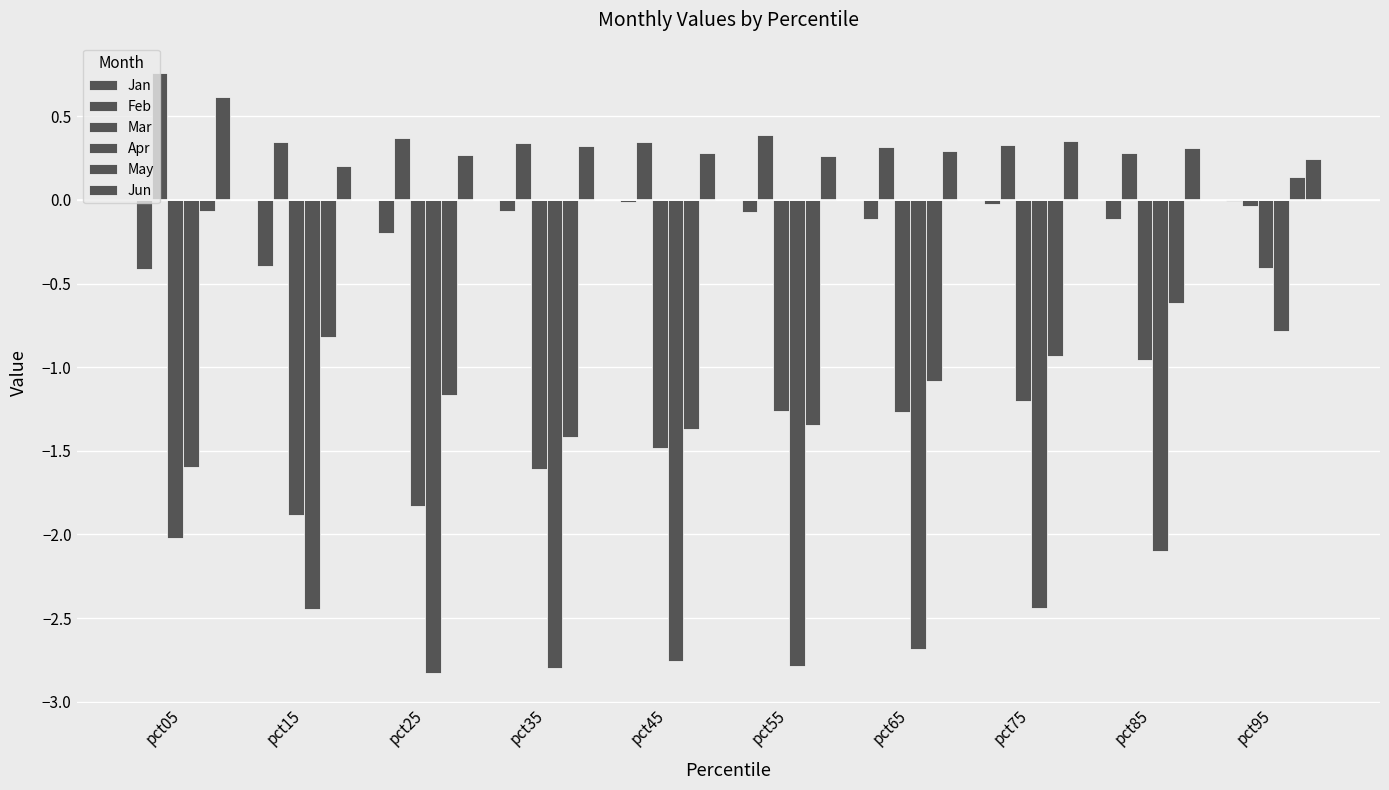

How many groups of bars are there?

10